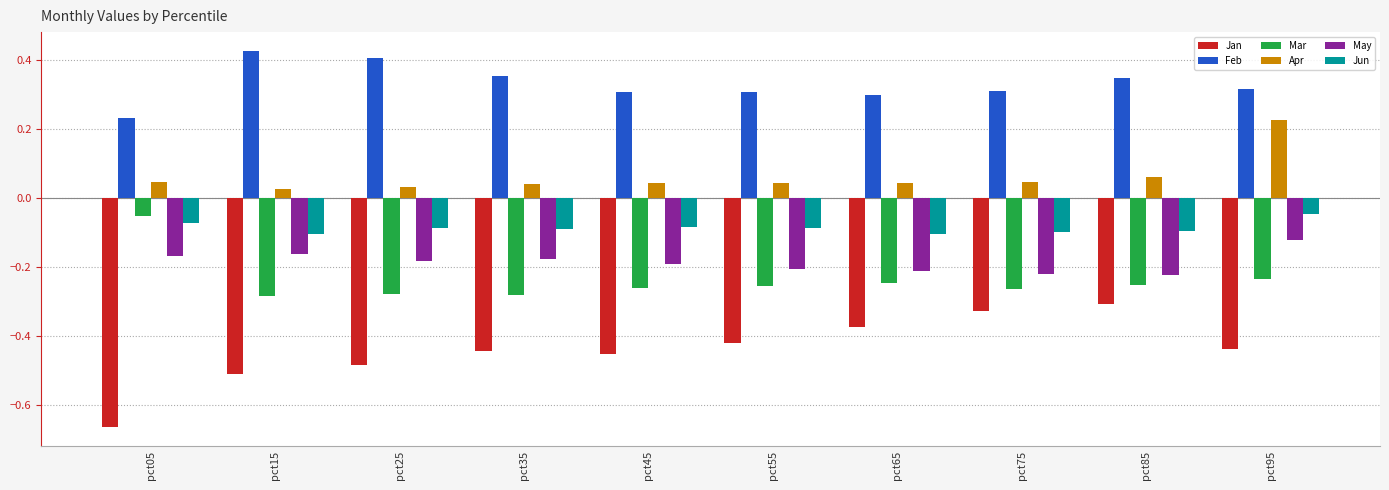

What is the sum of all Apr values?

0.6